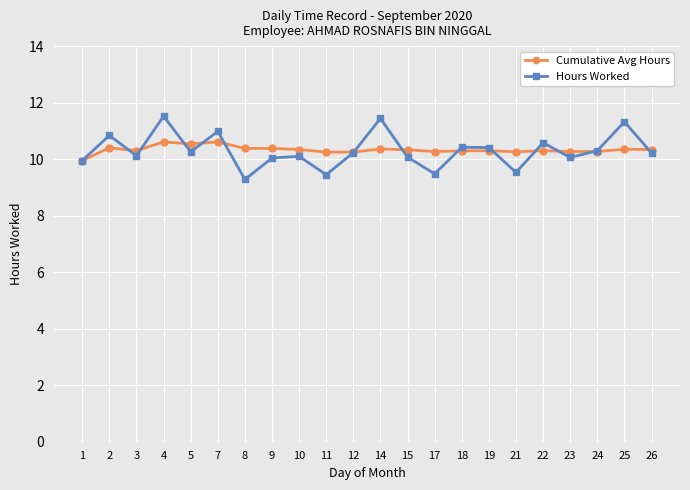

What is the value of the Hours Worked point at the 16th from the left?

10.4